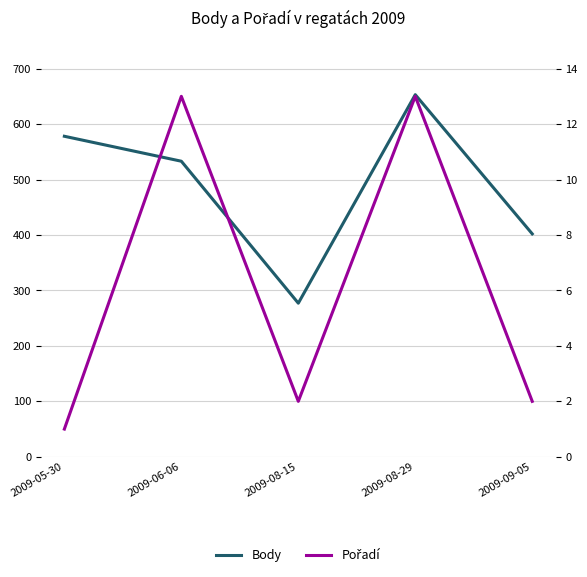

Reading right to left, list all the values displayed in this chart.

Body: 402	653	277	533	578
Pořadí: 2	13	2	13	1